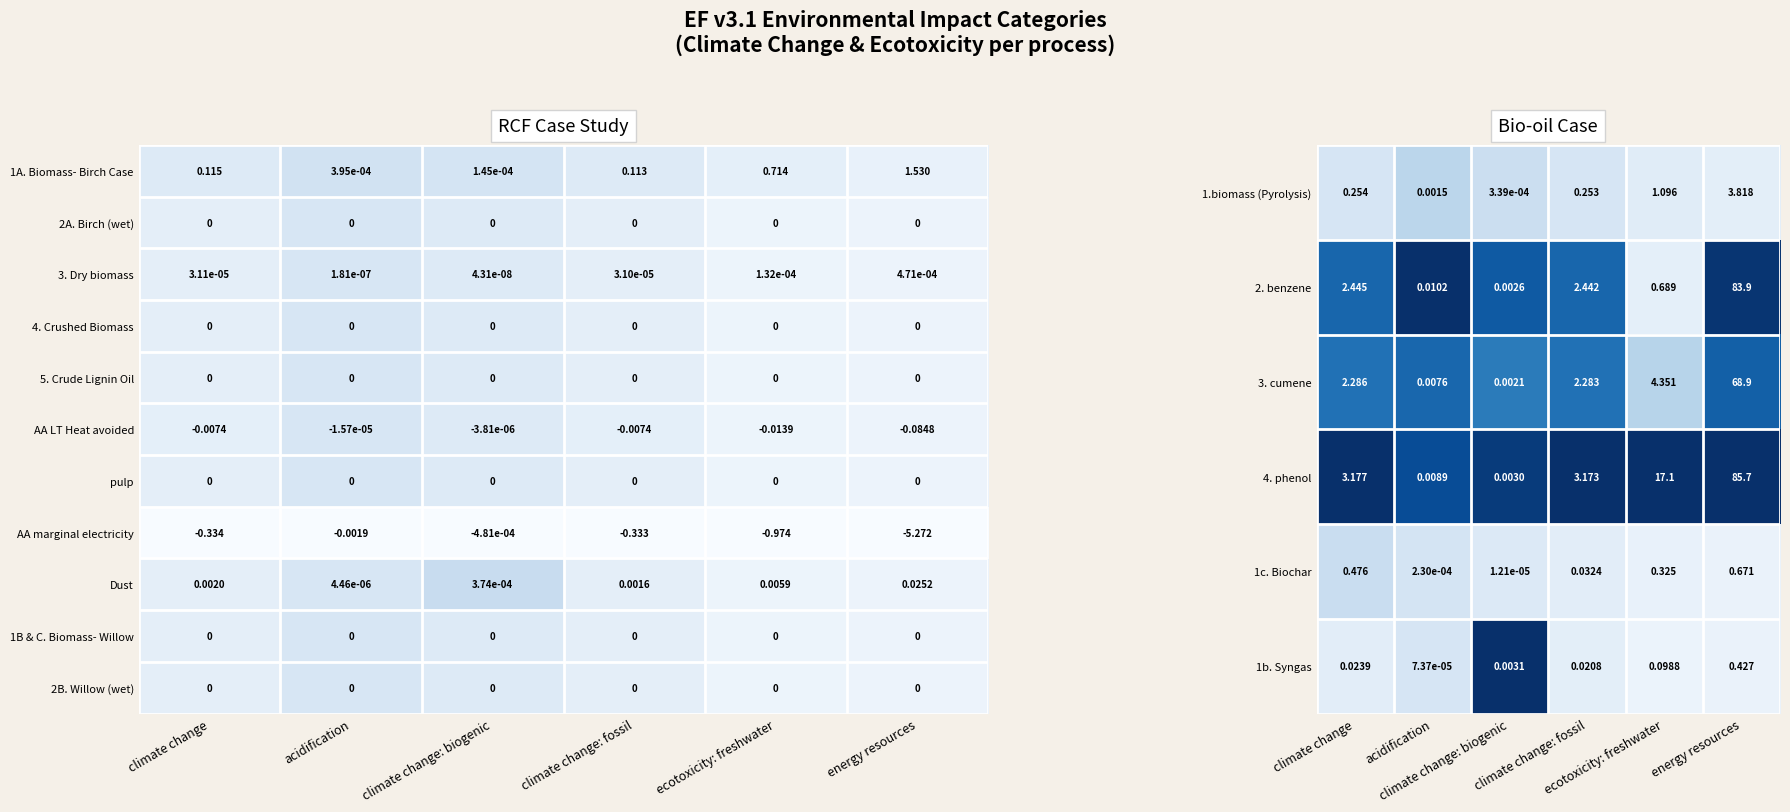

How many data points does each series have?

6